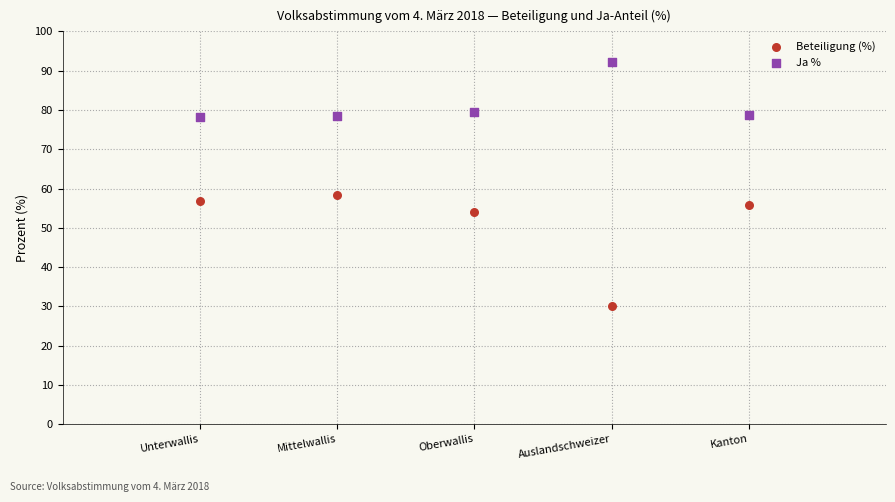

Across all data points, what is the average X value?

3.0